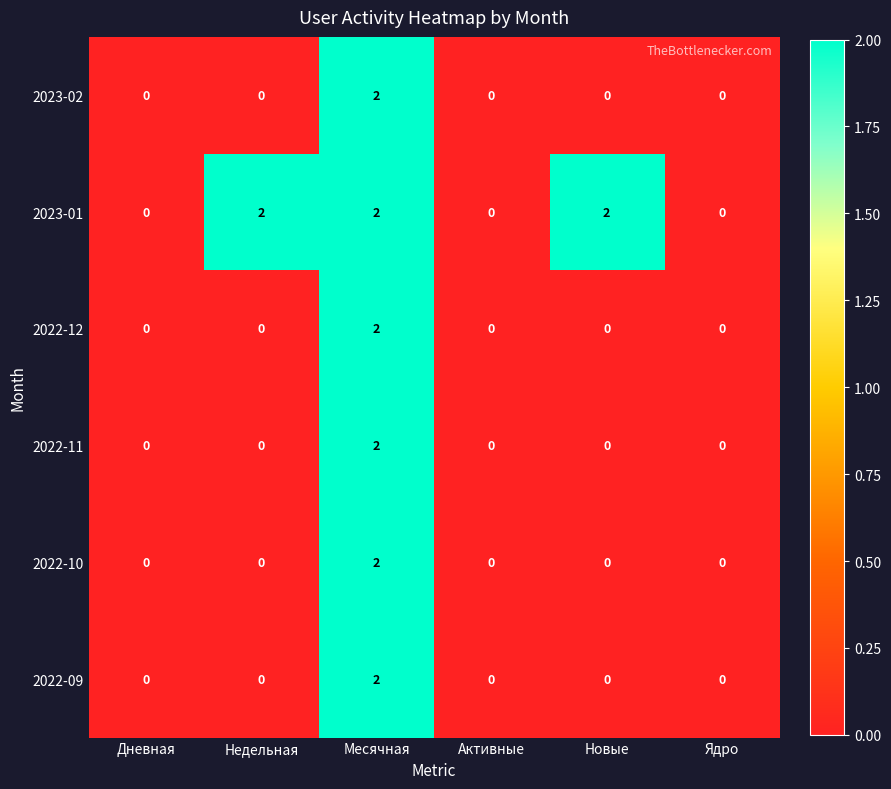

At which category is the sum across all series the highest?

Месячная